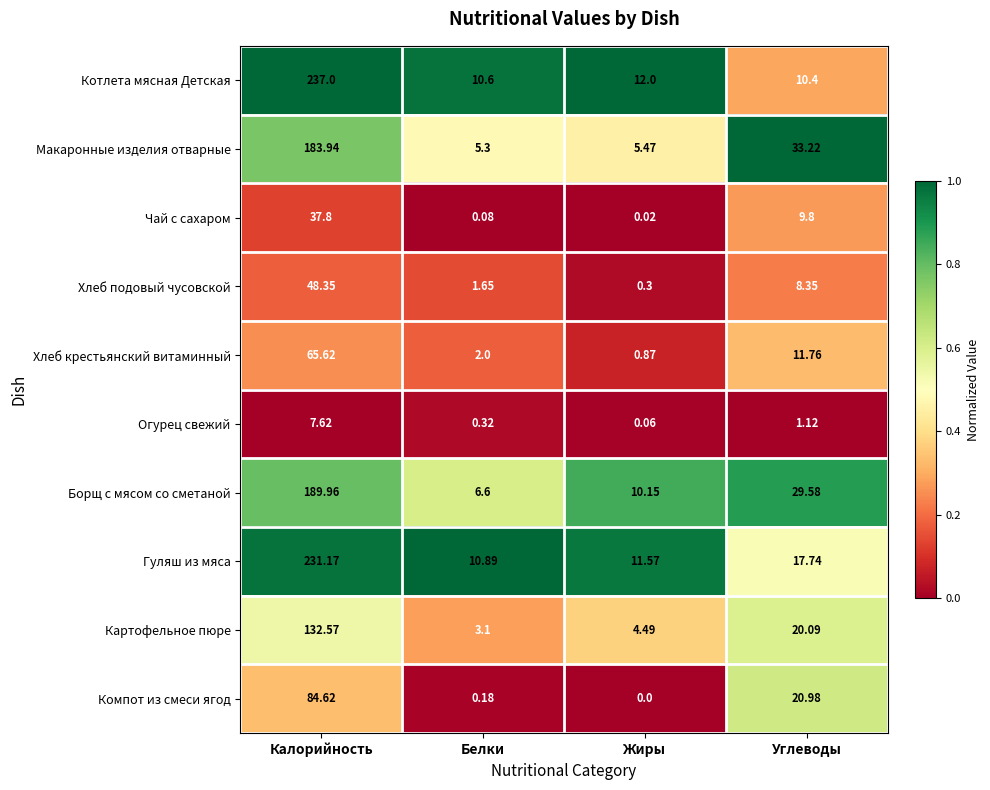

Count the number of categories in the chart.

4